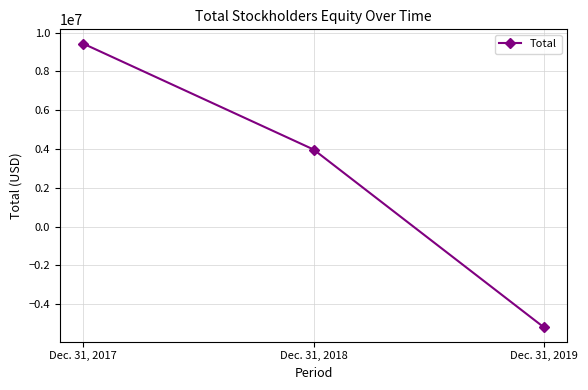

At which category does the chart reach its peak across all series?

Dec. 31, 2017